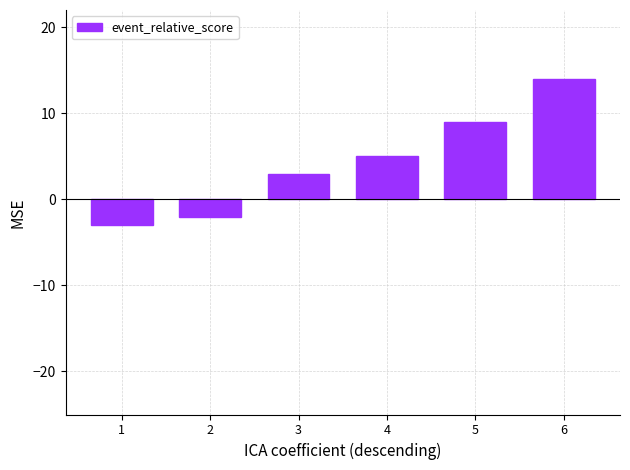

Reading left to right, what are all the values shown in this chart?

-3	-2	3	5	9	14